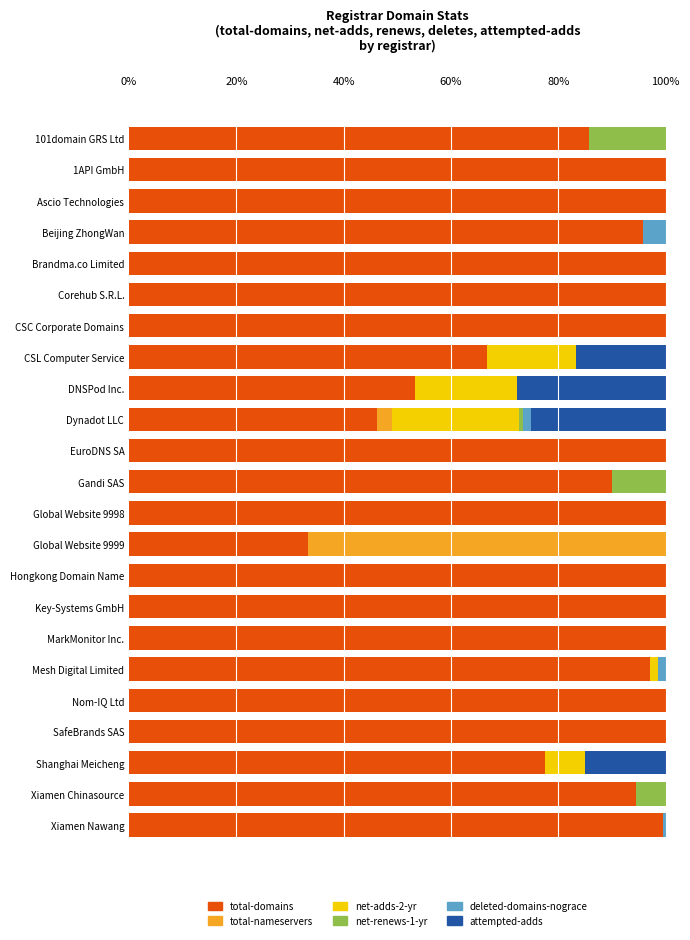

What is the total value across all series at Gandi SAS?

100.0